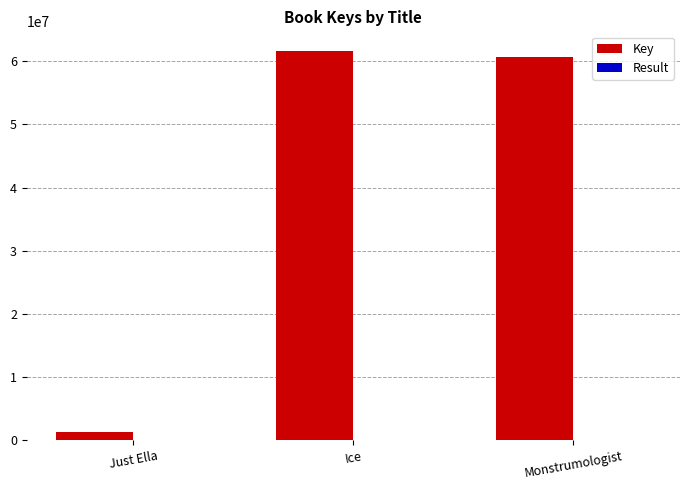

What is the maximum value shown in the chart?

61645735